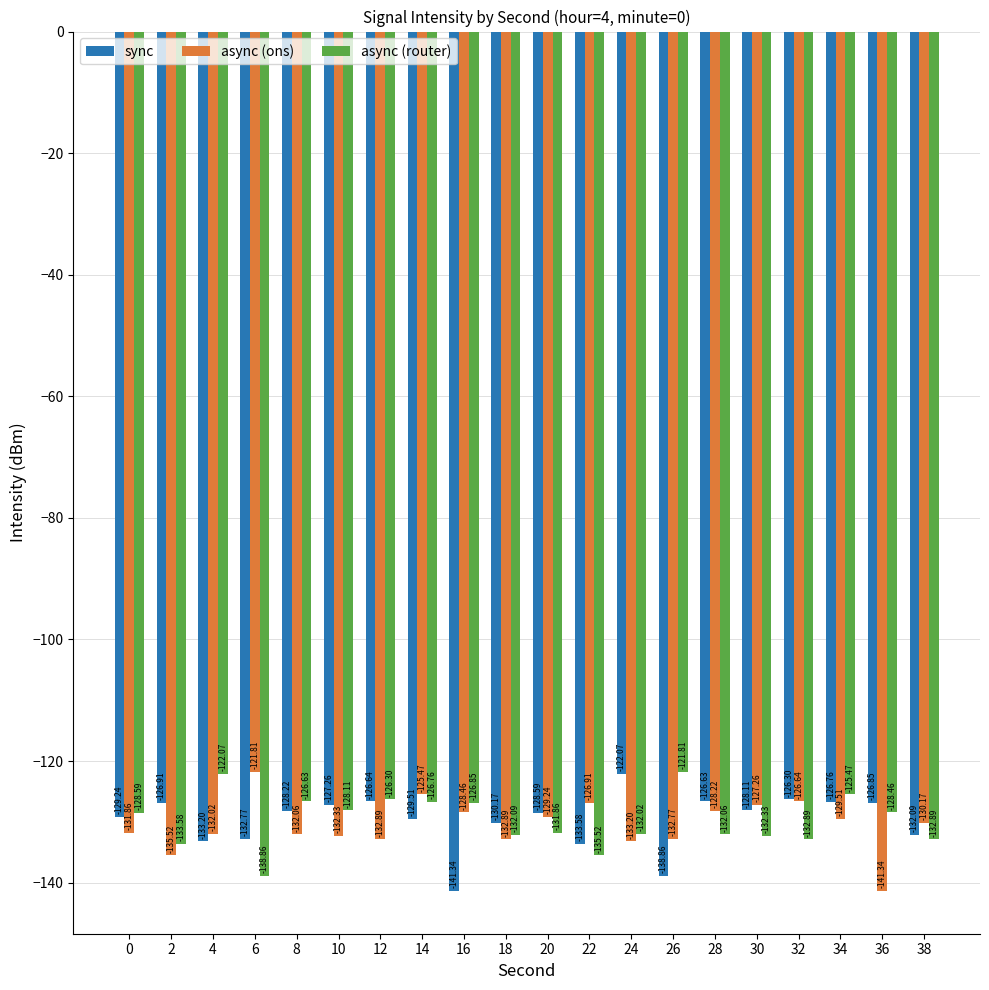

At which label does async (router) reach its peak?

26